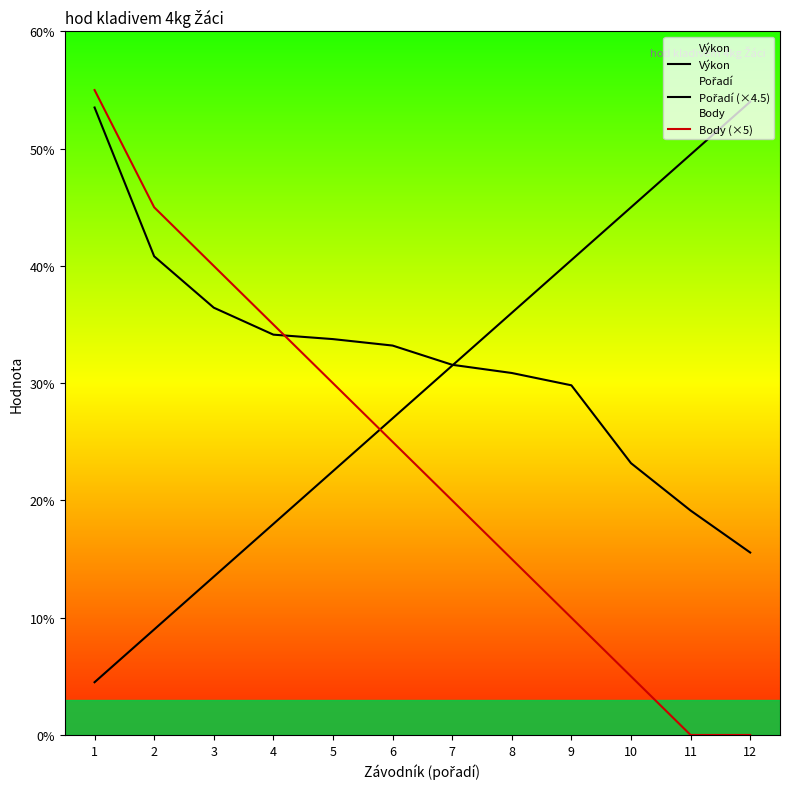

Reading left to right, extract all data points from this chart.

Výkon: 1=53.5	2=40.8	3=36.4	4=34.1	5=33.8	6=33.2	7=31.6	8=30.9	9=29.8	10=23.2	11=19.1	12=15.6
Pořadí (×4.5): 1=4.5	2=9.0	3=13.5	4=18.0	5=22.5	6=27.0	7=31.5	8=36.0	9=40.5	10=45.0	11=49.5	12=54.0
Body (×5): 1=55.0	2=45.0	3=40.0	4=35.0	5=30.0	6=25.0	7=20.0	8=15.0	9=10.0	10=5.0	11=0.0	12=0.0